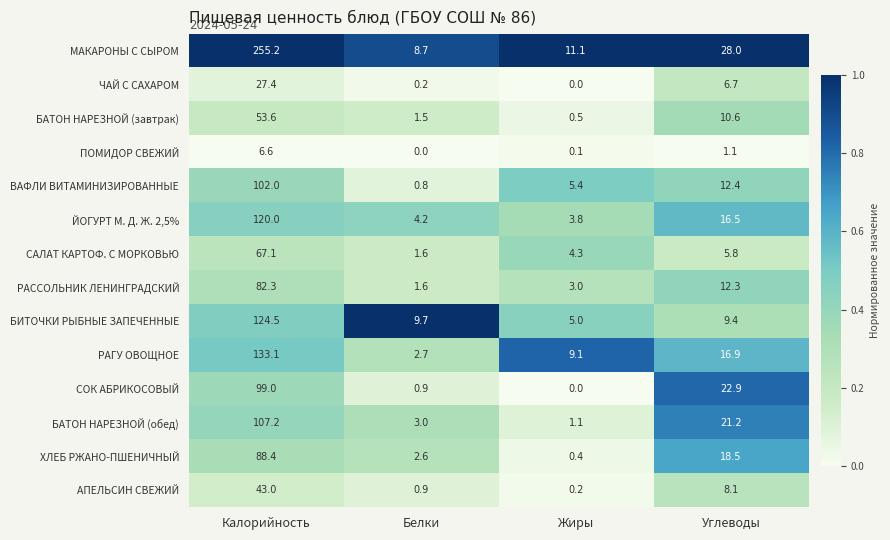

Where does the ЧАЙ С САХАРОМ series first go above 6?

Калорийность